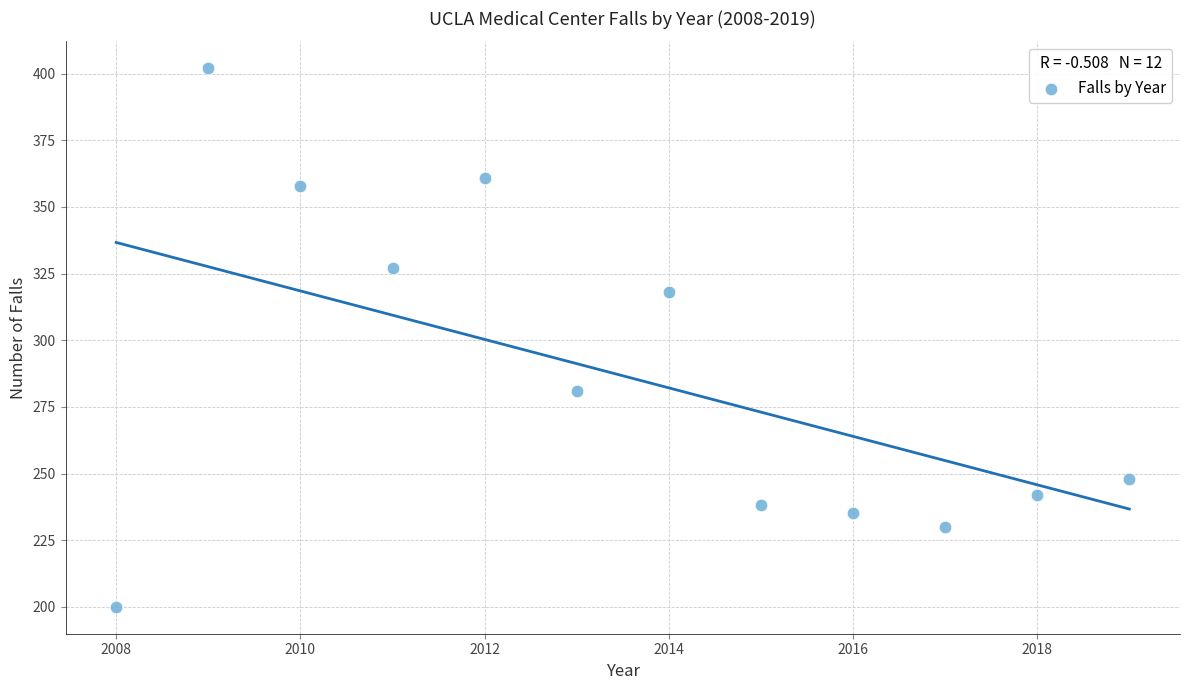

What Y value in the scatter plot is closest to 301?

318